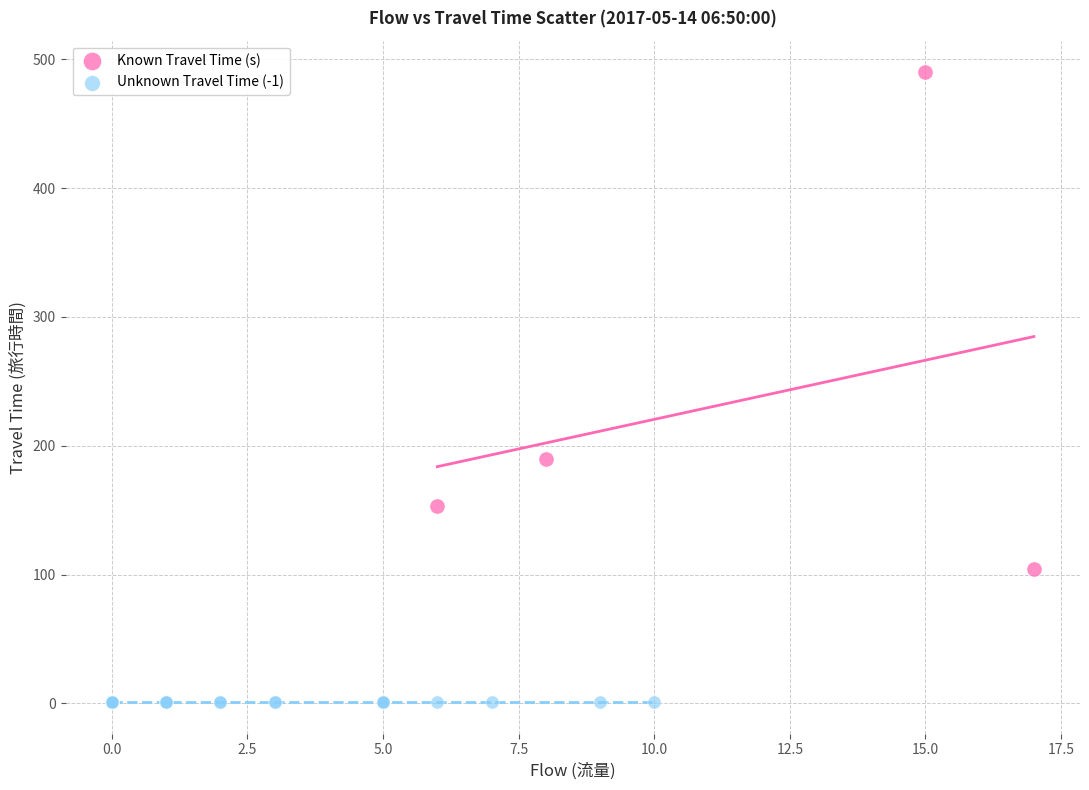

Which series reaches the maximum Y coordinate?

Known Travel Time (s)